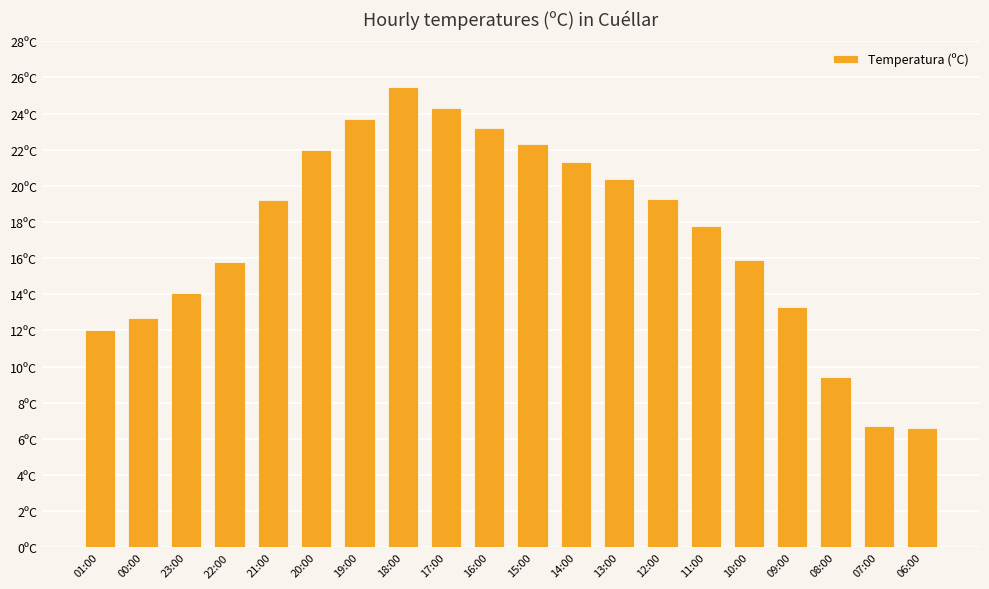

Reading right to left, list all the values displayed in this chart.

6.6	6.7	9.4	13.3	15.9	17.8	19.3	20.4	21.3	22.3	23.2	24.3	25.5	23.7	22.0	19.2	15.8	14.1	12.7	12.0